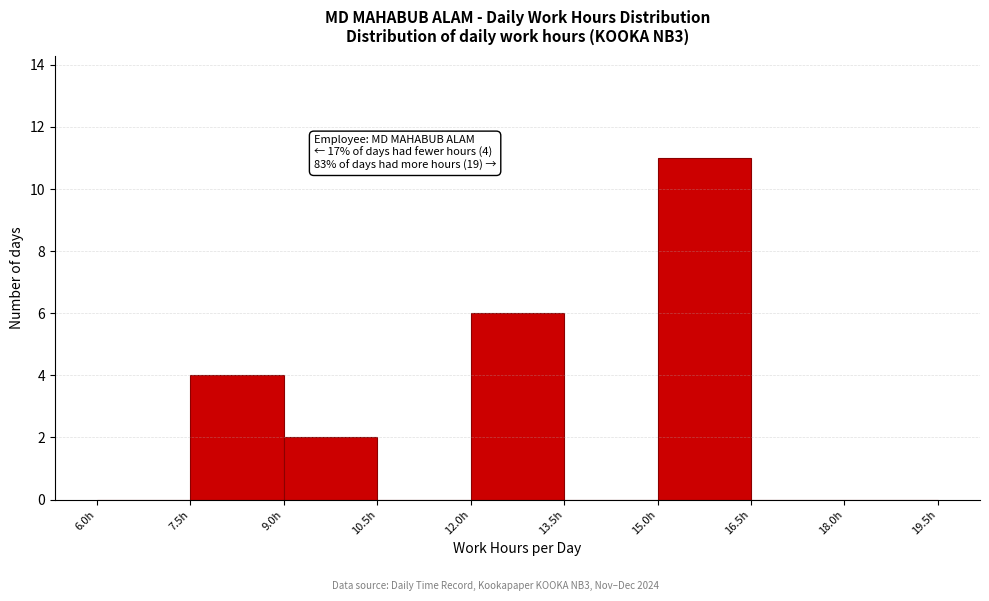

Which range on the x-axis has the tallest bar?

15.0 to 16.5